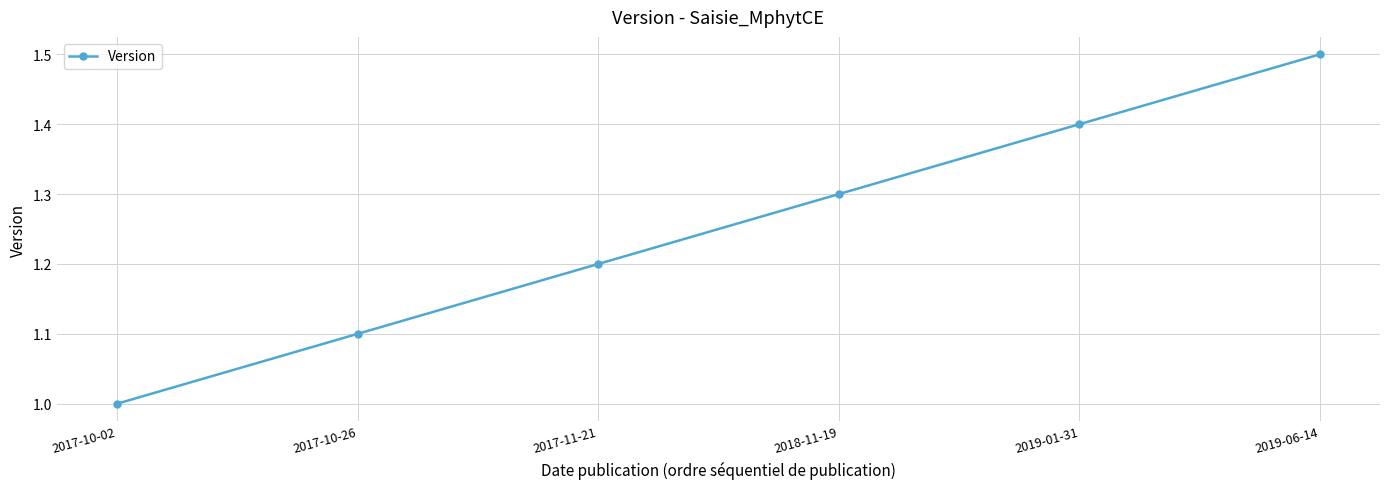

True or false: the data shows 0.8 at 2019-06-14.

False